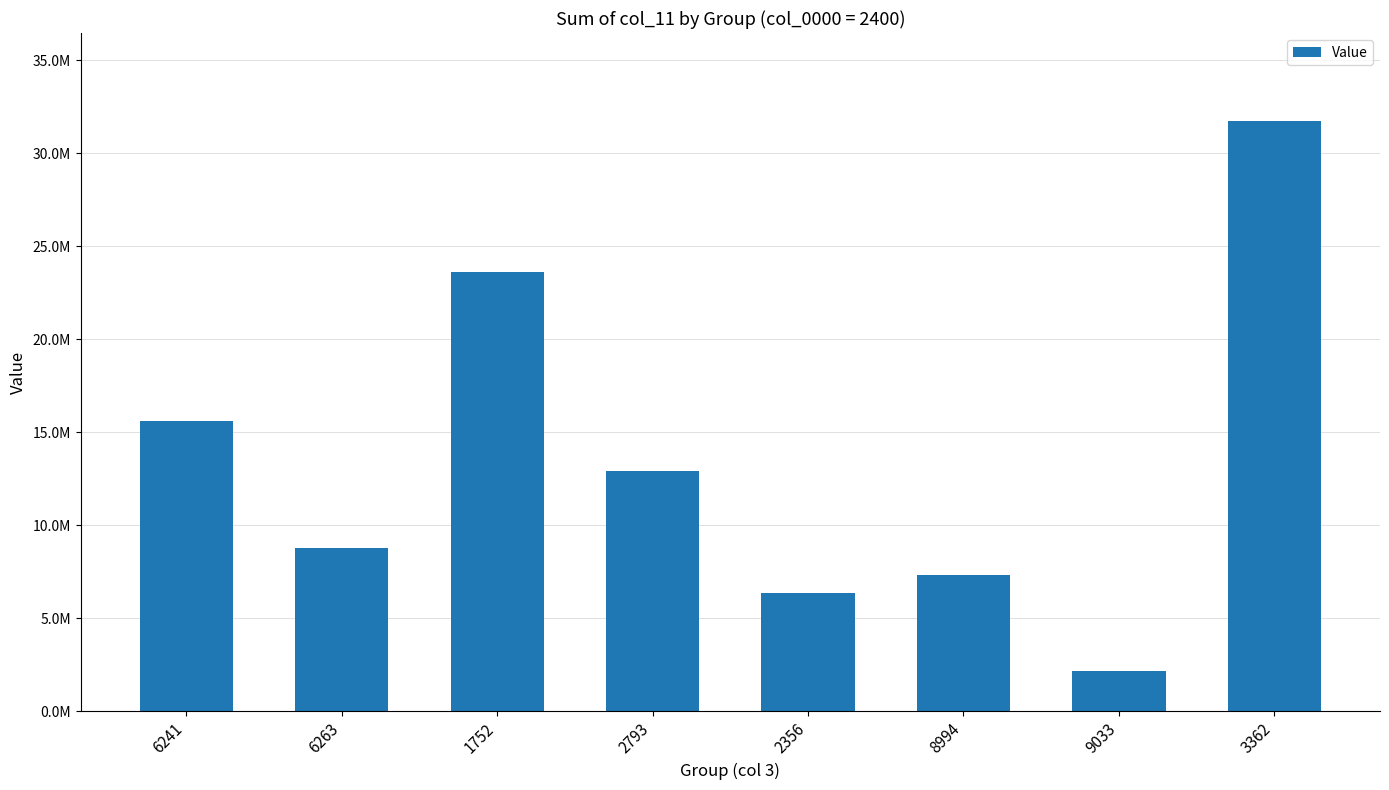

What is the label of the 6th bar from the right?

1752